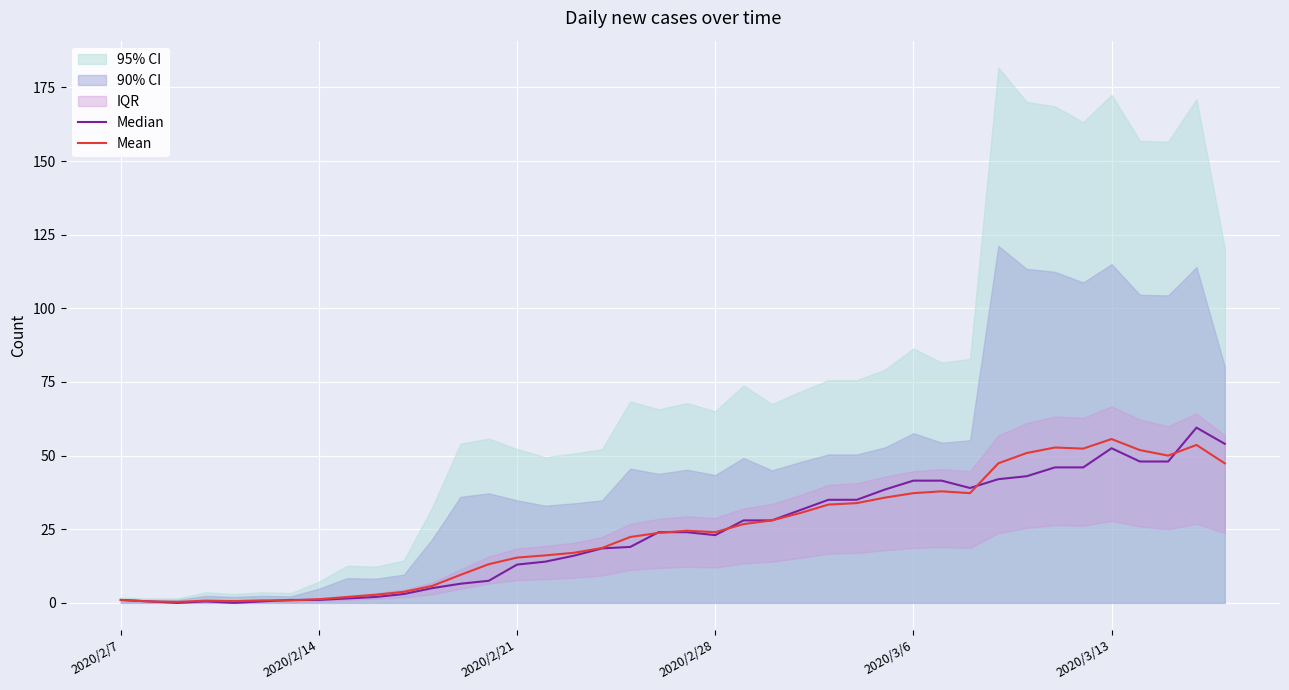

What is the sum of the Mean values at 26 and 2020/2/7?

34.9